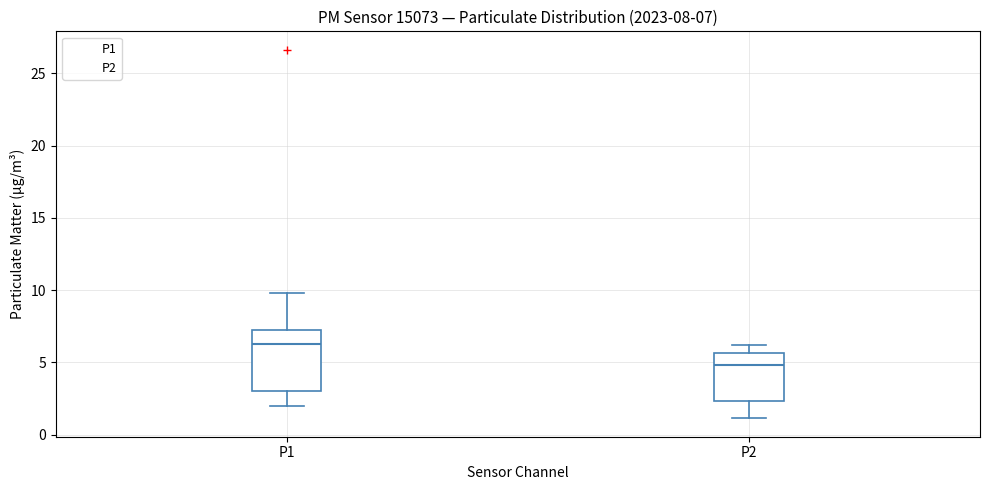

Which box is the tallest, from its lower edge to its upper edge?

P1